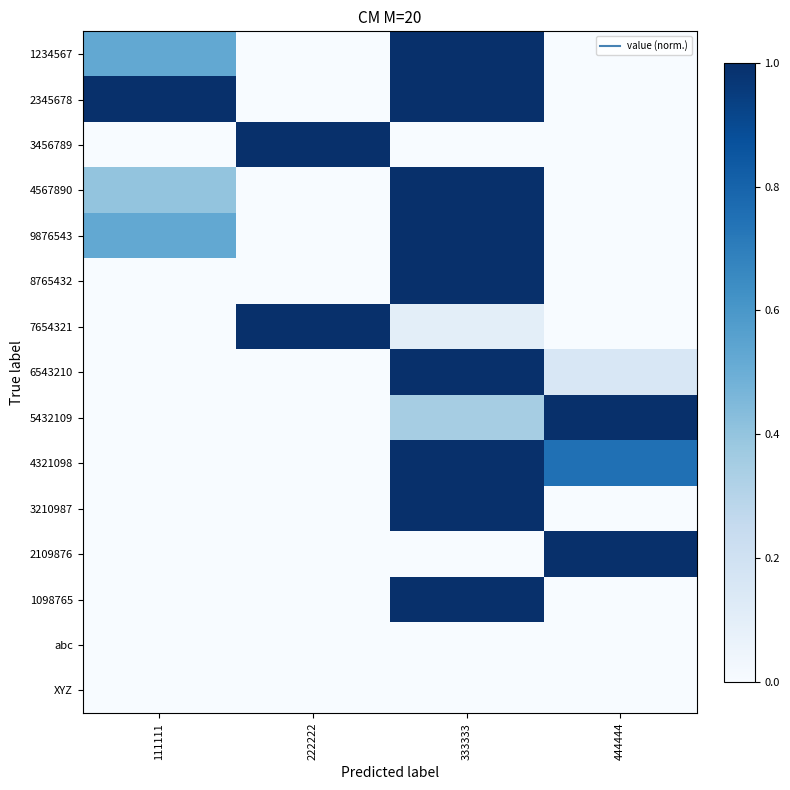

Count the number of categories in the chart.

4